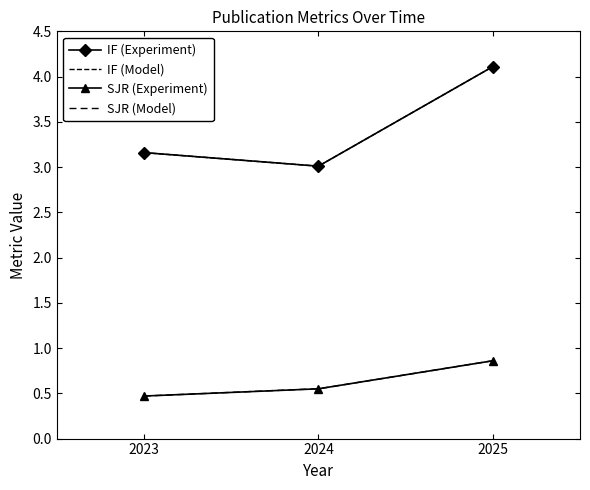

Rank the series by their average value, from lowest to highest.

SJR, IF